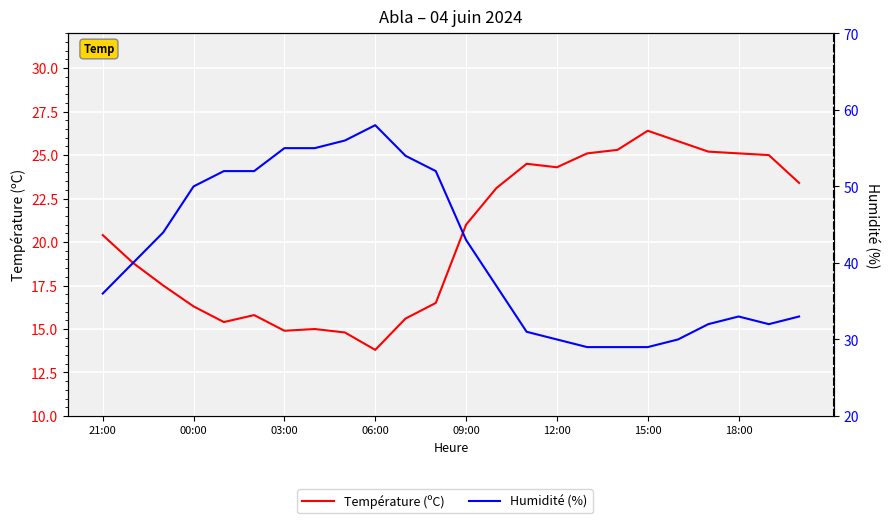

Is it true that Humidité (%) equals 17.8 at 12:00?

False